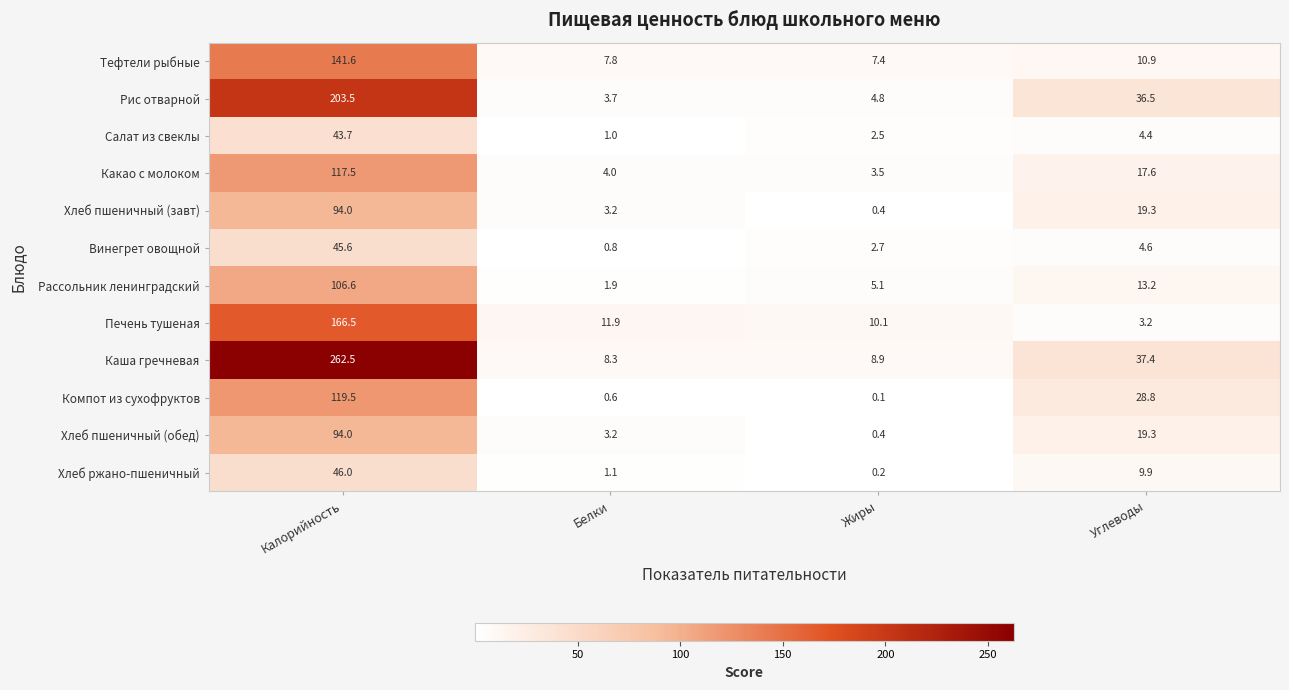

What is the sum of all Каша гречневая values?

317.1